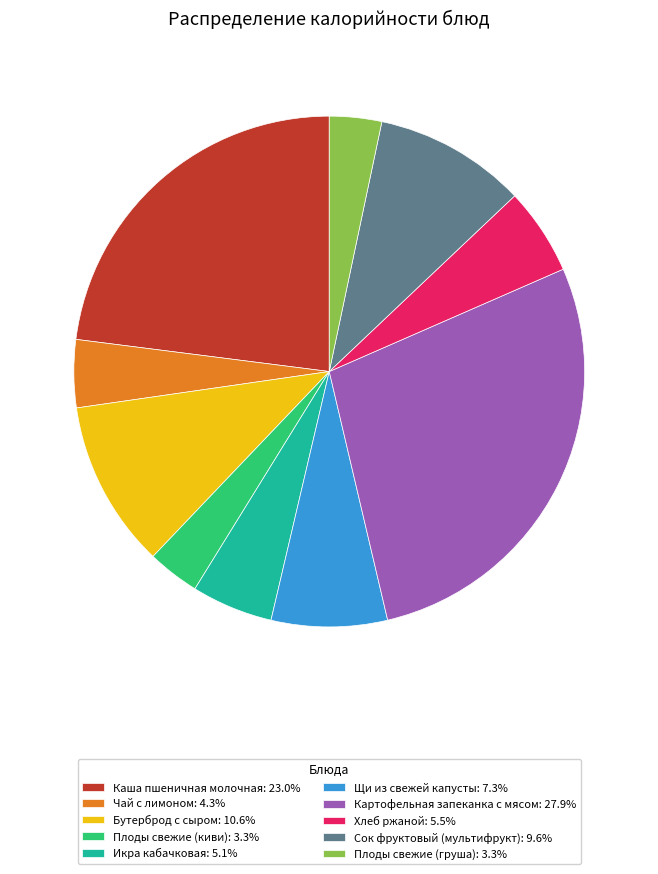

Does Чай с лимоном account for over 50% of the chart?

No